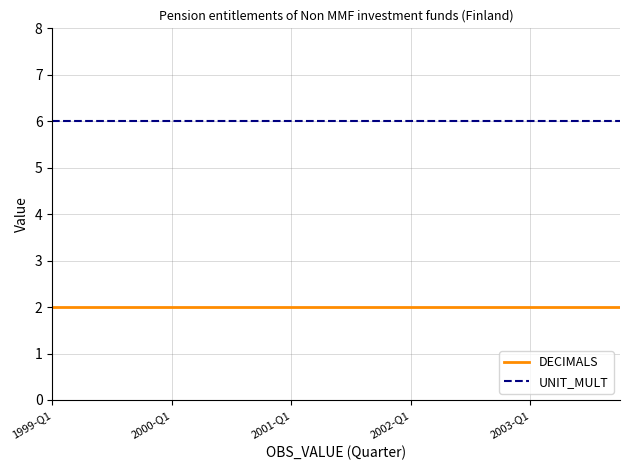

True or false: UNIT_MULT and DECIMALS intersect in this chart.

False